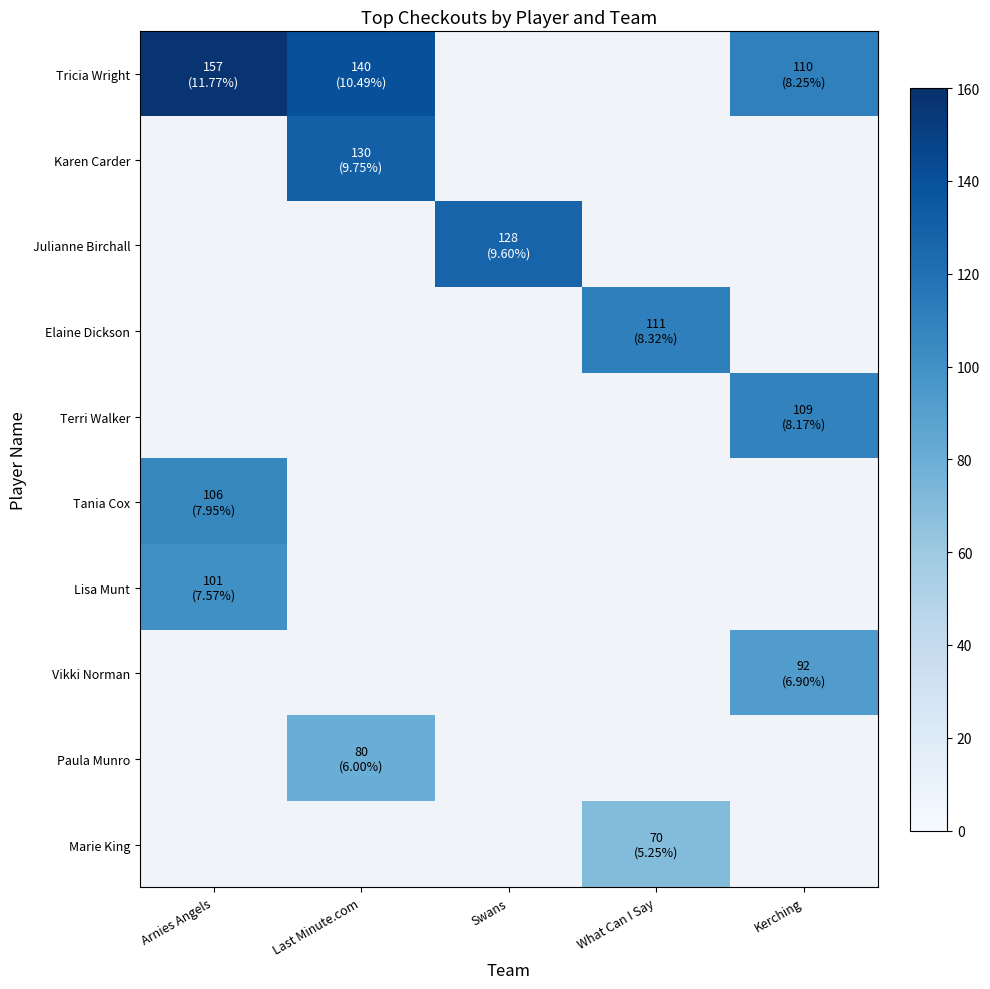

True or false: Lisa Munt has a value of 25.0 at Arnies Angels.

False